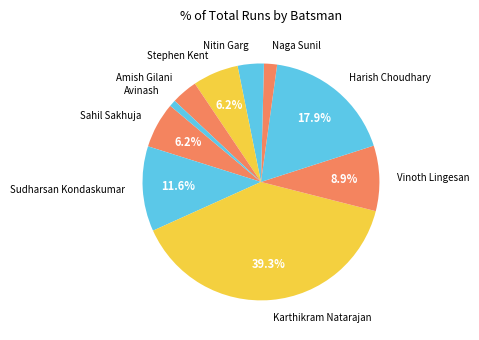

Combined, do Vinoth Lingesan and Naga Sunil account for over 50%?

No